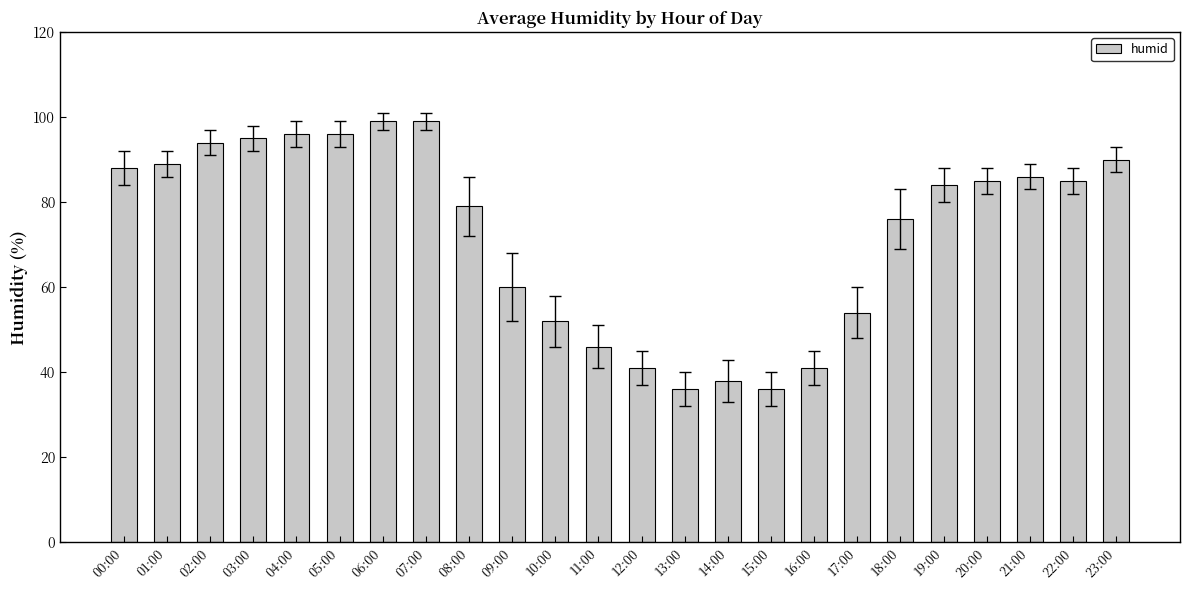

What position from the left is 09:00?

10